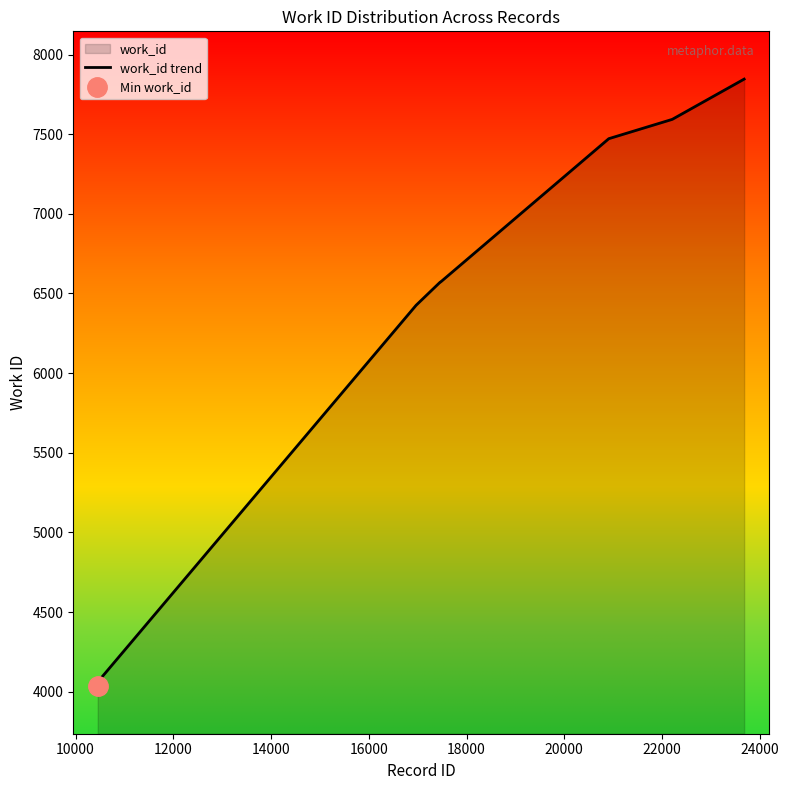

What is the change in value from 8000 to 24000?

+3557